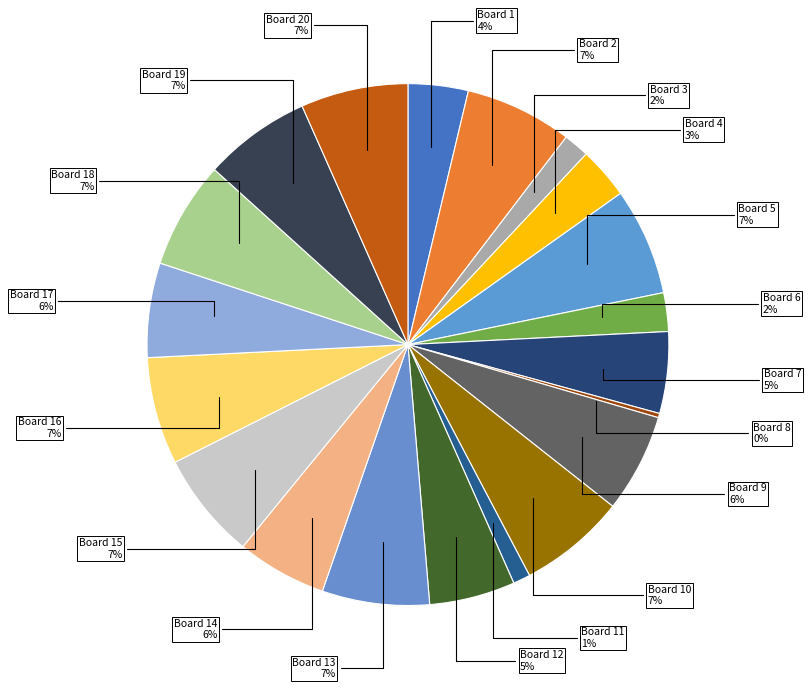

Rank the categories by value from highest to lowest.

Board 2, Board 5, Board 10, Board 13, Board 15, Board 16, Board 18, Board 19, Board 20, Board 9, Board 17, Board 14, Board 12, Board 7, Board 1, Board 4, Board 6, Board 3, Board 11, Board 8